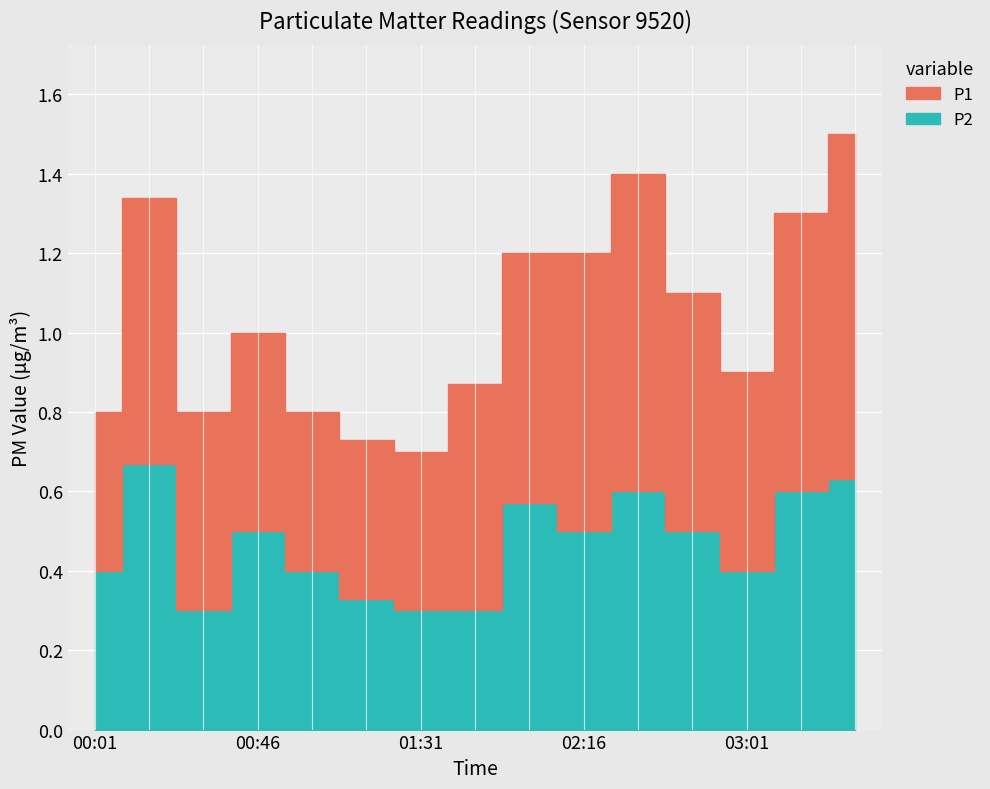

At which category does P2 reach its first local valley?

00:31